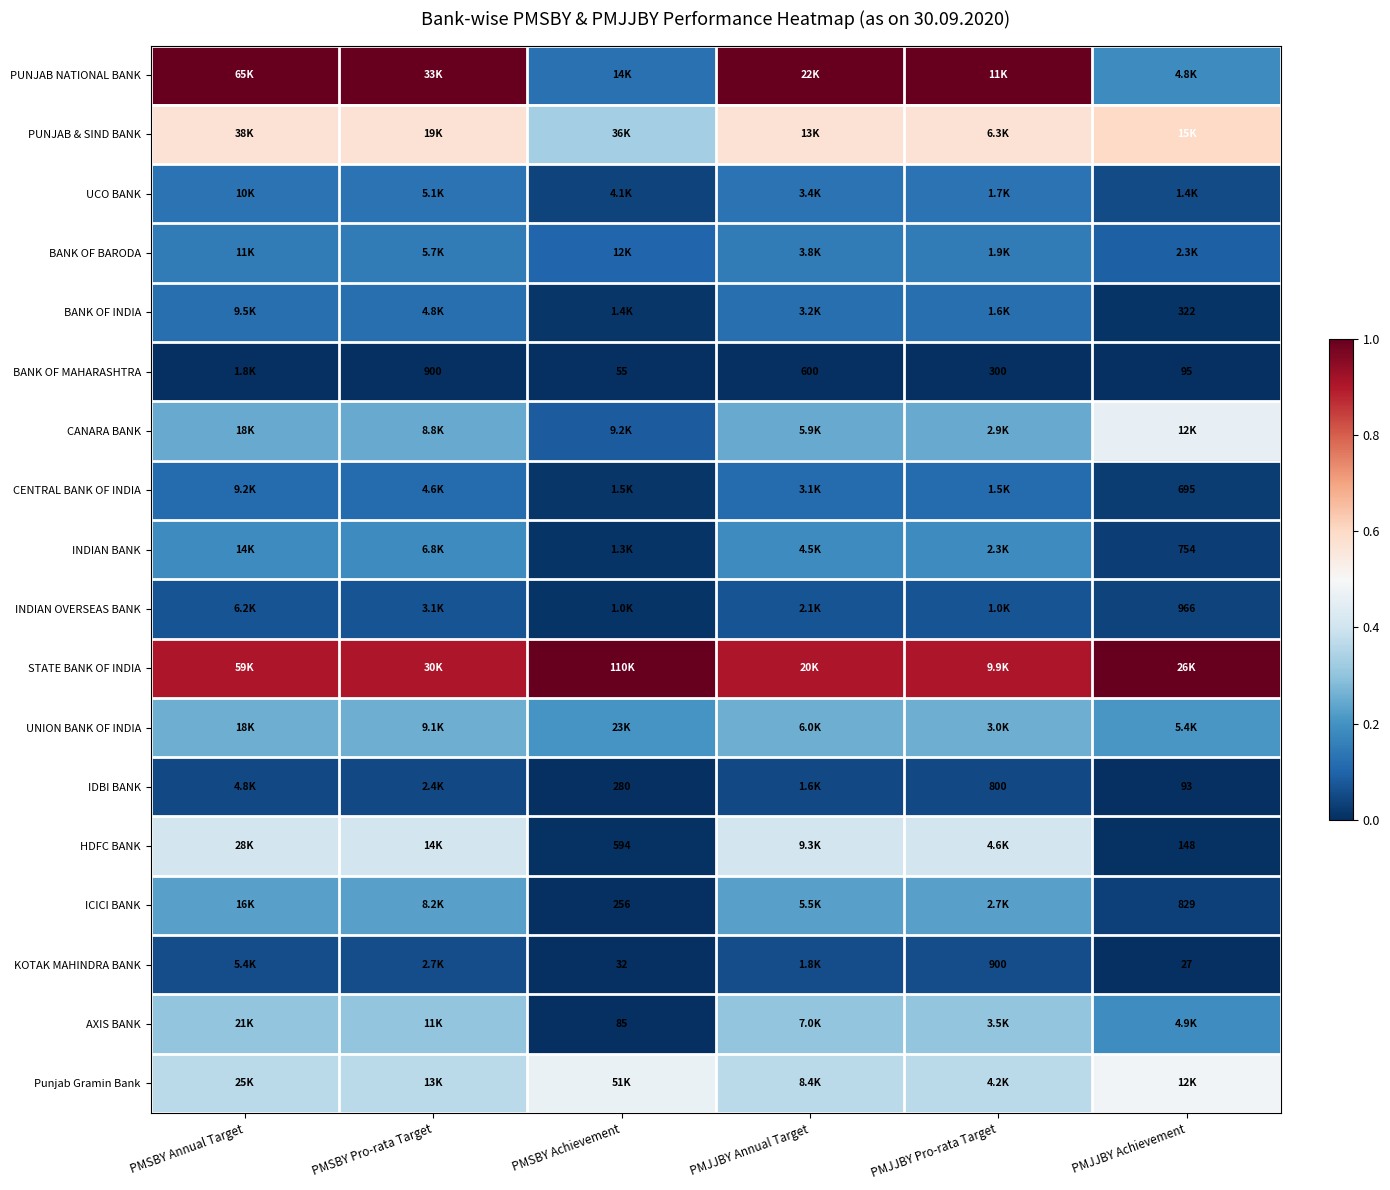

Which has a higher value, PMSBY Pro-rata Target or PMSBY Achievement?

PMSBY Pro-rata Target